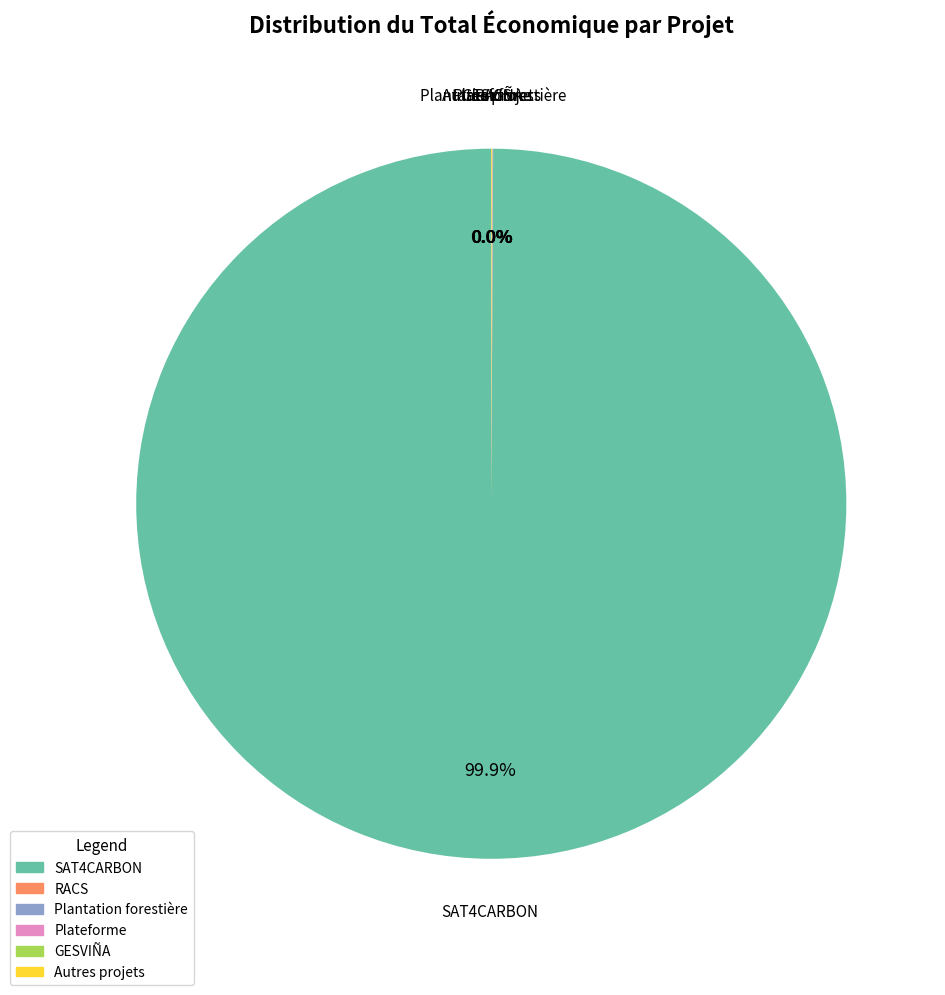

Is there any slice that represents more than half of the pie?

Yes